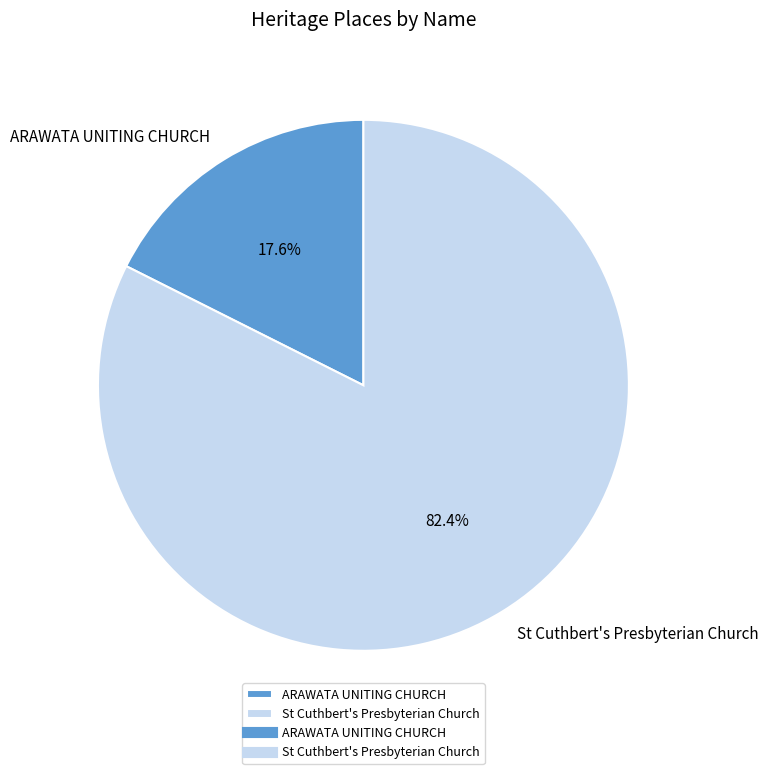

How many segments does this pie chart have?

2